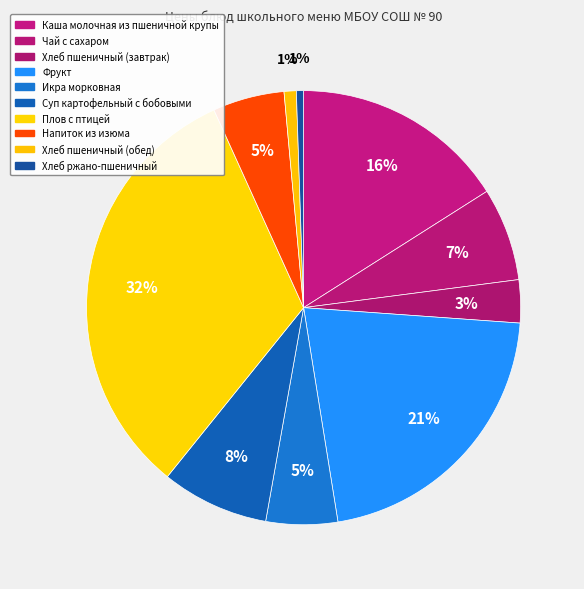

Count the number of slices in the pie.

10